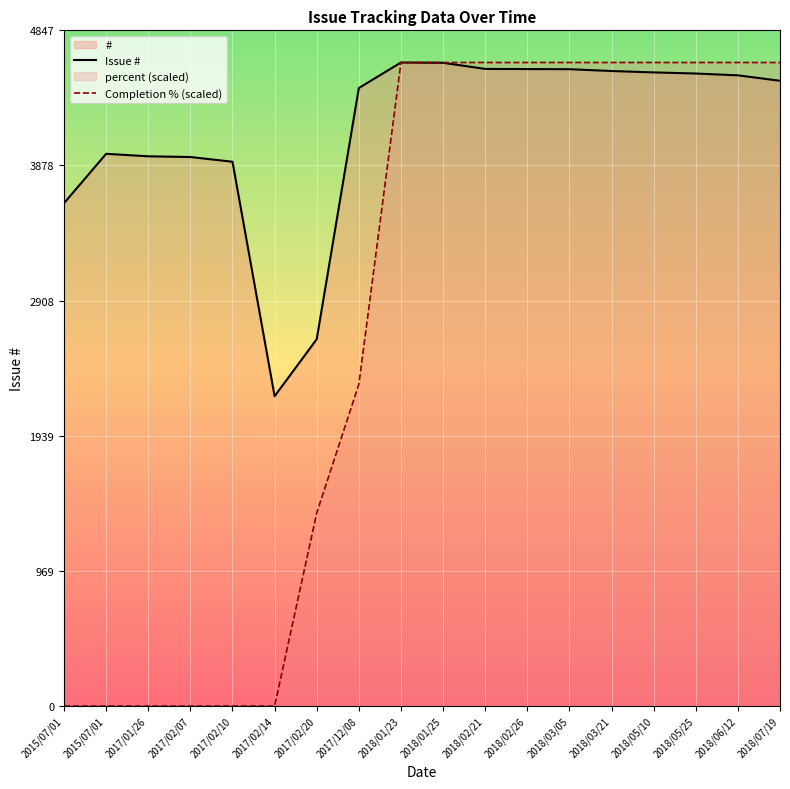

Which series has the largest total across all categories?

Issue #